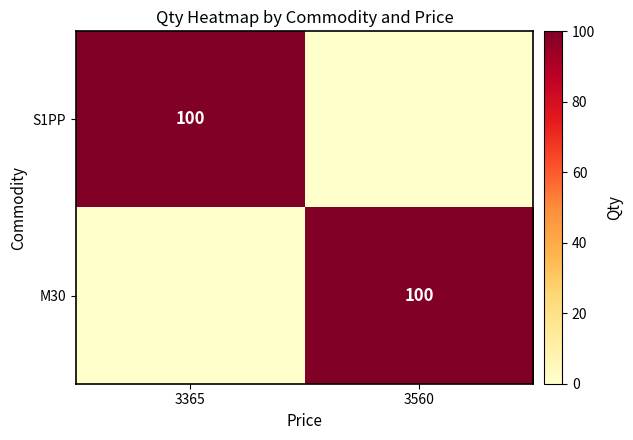

What is the greatest value displayed?

100